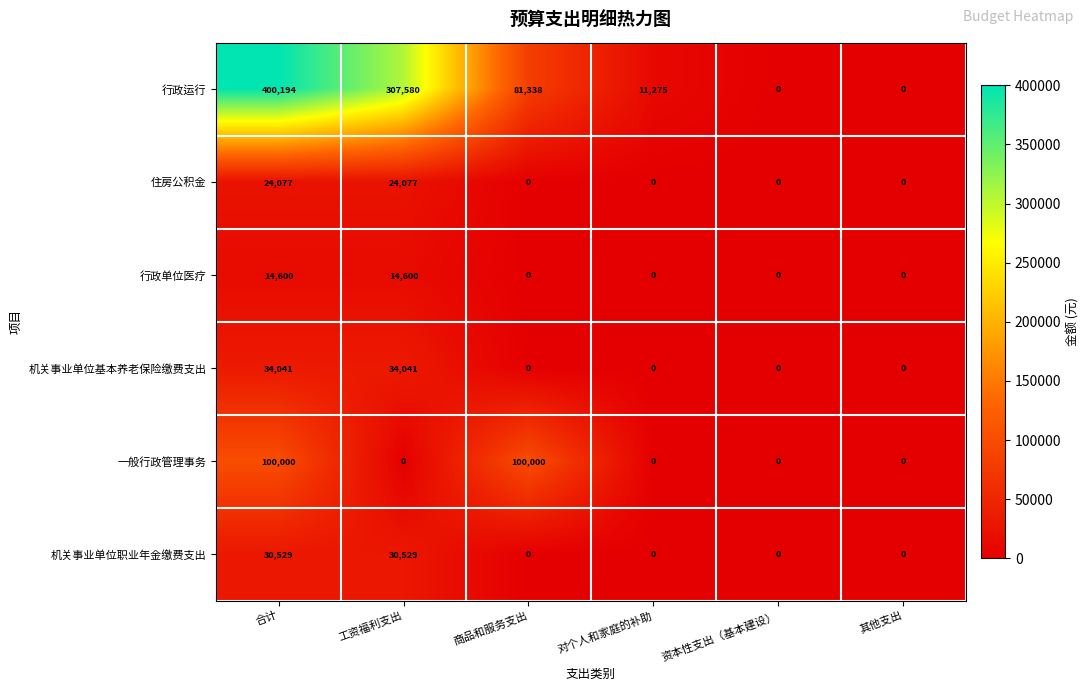

True or false: 机关事业单位基本养老保险缴费支出 has a value of 34041 at 合计.

True